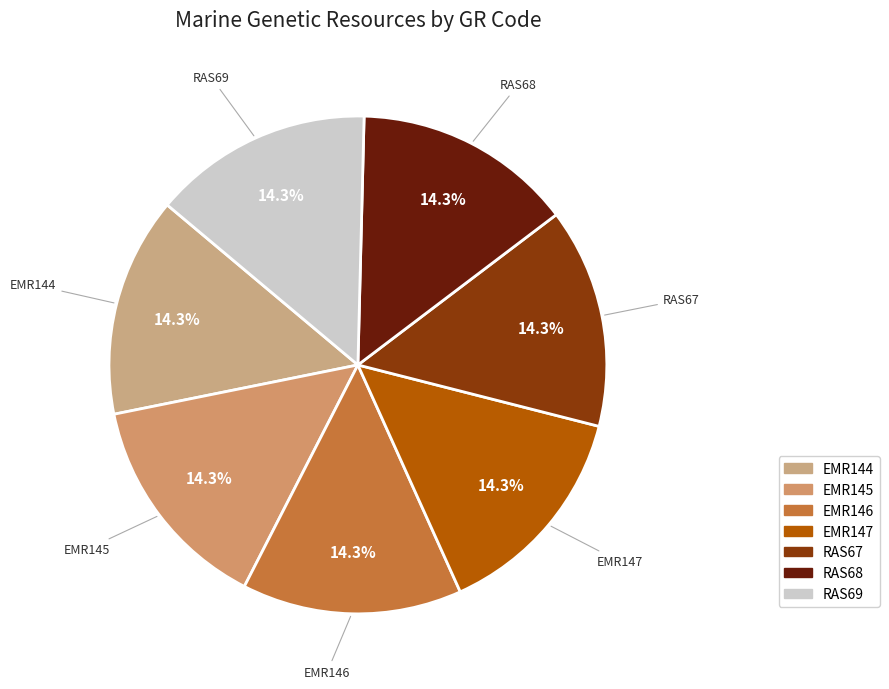

Approximately how many times larger is the value at RAS69 compared to EMR146?

1.0